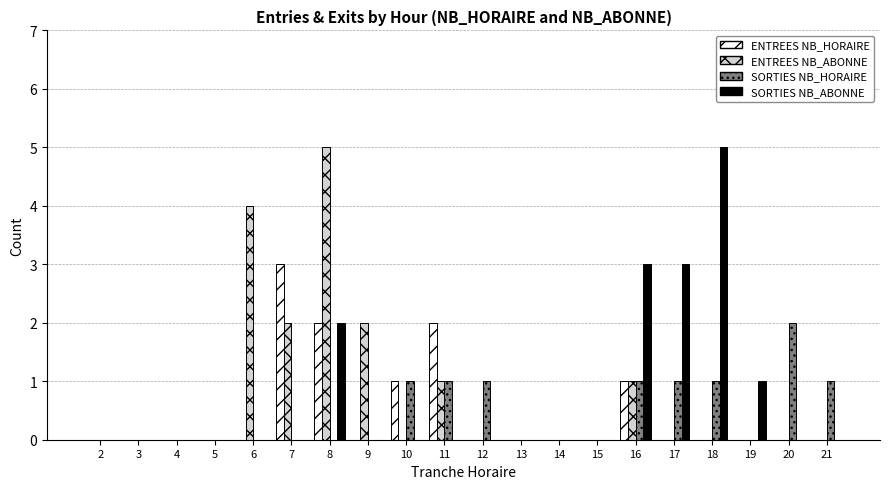

Reading left to right, what are all the values shown in this chart?

ENTREES NB_HORAIRE: 2=0	3=0	4=0	5=0	6=0	7=3	8=2	9=0	10=1	11=2	12=0	13=0	14=0	15=0	16=1	17=0	18=0	19=0	20=0	21=0
ENTREES NB_ABONNE: 2=0	3=0	4=0	5=0	6=4	7=2	8=5	9=2	10=0	11=1	12=0	13=0	14=0	15=0	16=1	17=0	18=0	19=0	20=0	21=0
SORTIES NB_HORAIRE: 2=0	3=0	4=0	5=0	6=0	7=0	8=0	9=0	10=1	11=1	12=1	13=0	14=0	15=0	16=1	17=1	18=1	19=0	20=2	21=1
SORTIES NB_ABONNE: 2=0	3=0	4=0	5=0	6=0	7=0	8=2	9=0	10=0	11=0	12=0	13=0	14=0	15=0	16=3	17=3	18=5	19=1	20=0	21=0